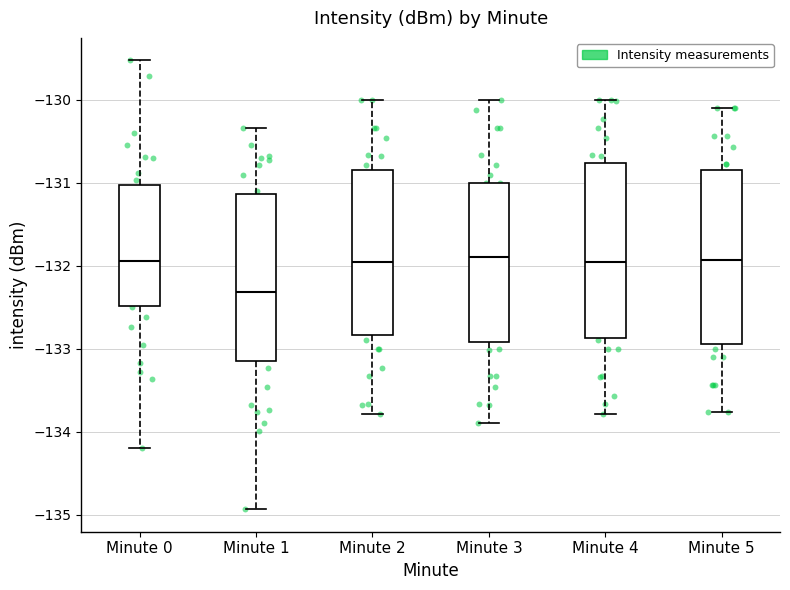

Reading left to right, transcribe this box plot: for each box, give where its median line is, the range the box spans, and where its two whiskers end, as read against the y-axis. The values are not printed on the chart, so give them approximately, as read against the axis.

Minute 0: median -131.9, box -132.5 to -131.0, whiskers -134.2 to -129.5
Minute 1: median -132.3, box -133.1 to -131.1, whiskers -134.9 to -130.3
Minute 2: median -132.0, box -132.8 to -130.8, whiskers -133.8 to -130.0
Minute 3: median -131.9, box -132.9 to -131.0, whiskers -133.9 to -130.0
Minute 4: median -132.0, box -132.9 to -130.8, whiskers -133.8 to -130.0
Minute 5: median -131.9, box -132.9 to -130.9, whiskers -133.8 to -130.1